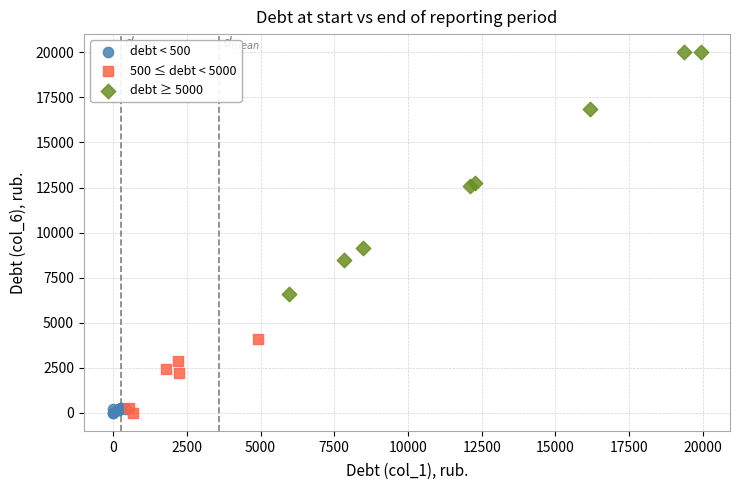

Which series has the widest spread of Y values?

debt ≥ 5000